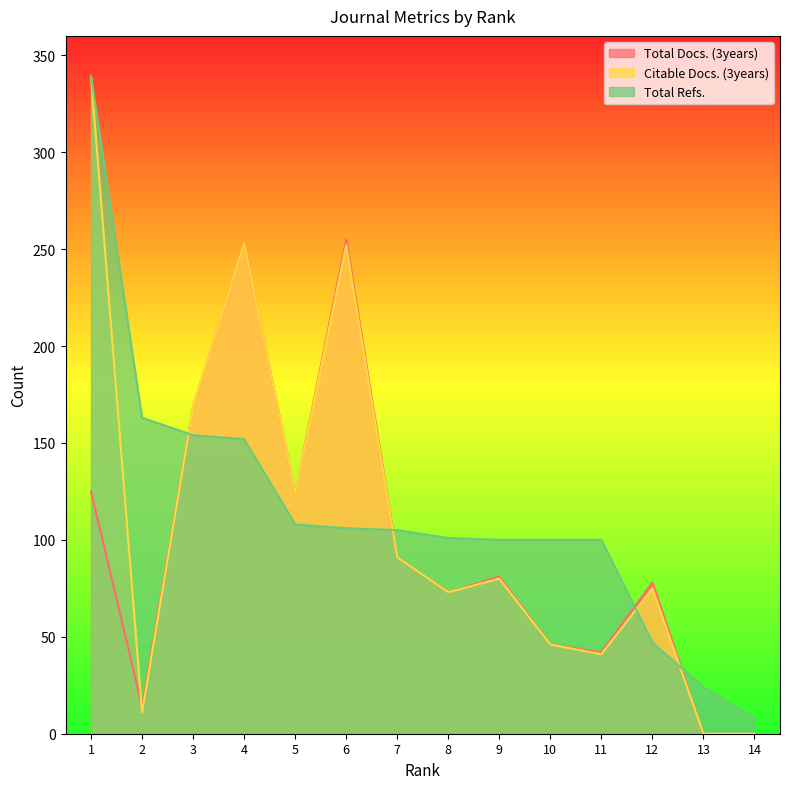

What is the total value across all series at 14?

8